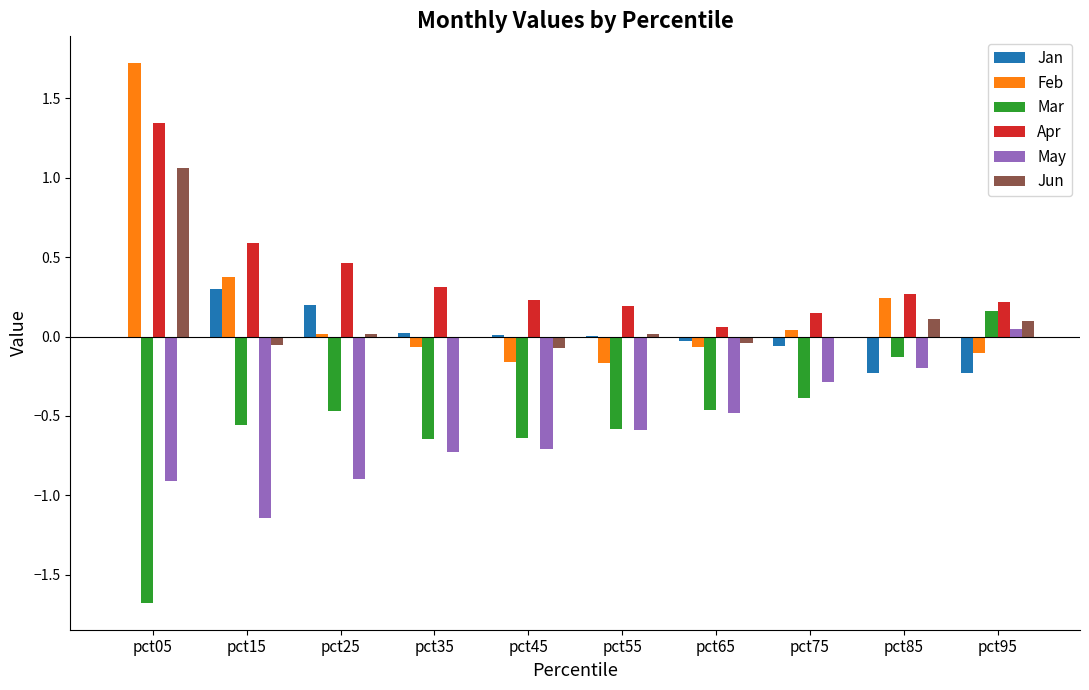

Is the value of Feb at pct55 greater than the value of May at pct55?

Yes